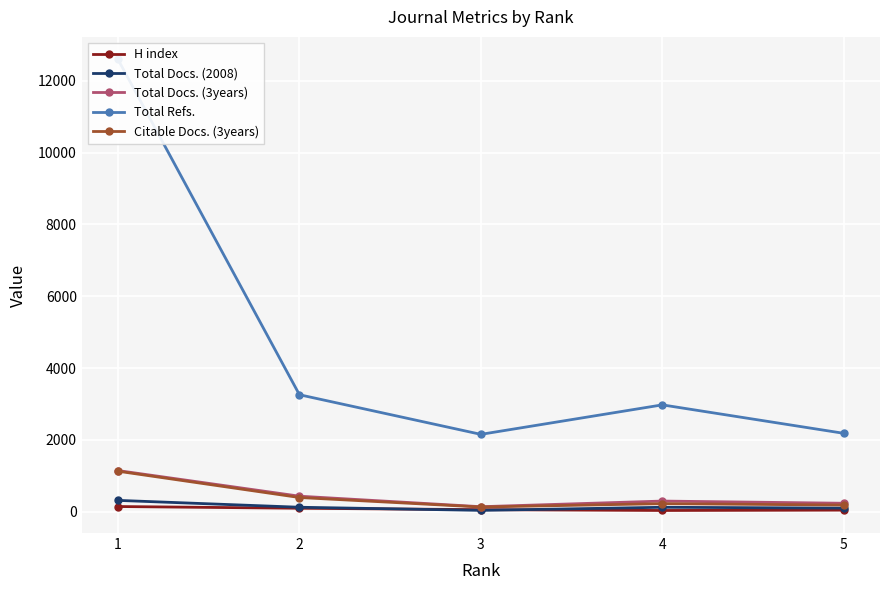

At which label does Total Docs. (2008) reach its minimum?

3